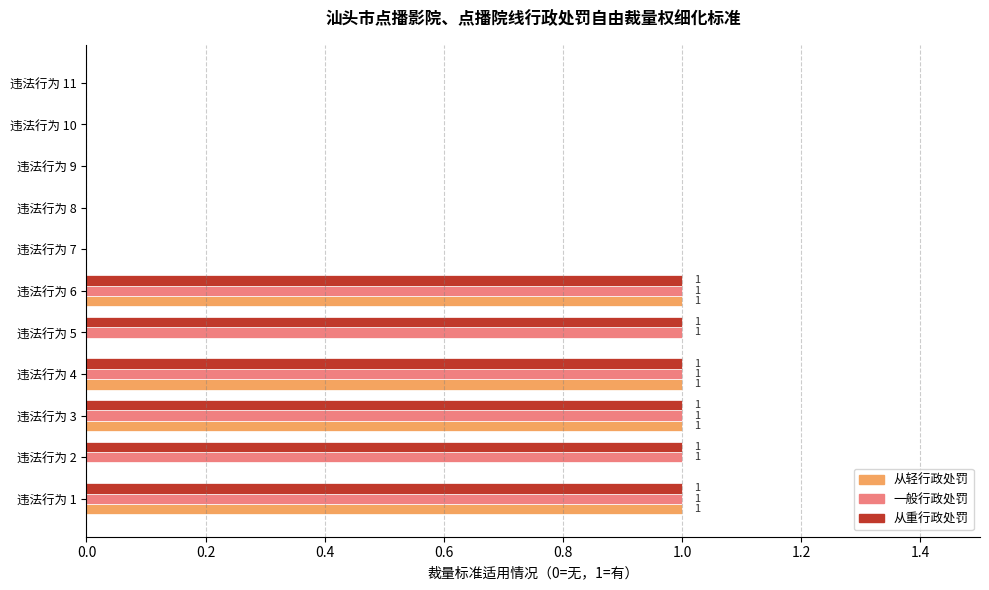

Is the value of 从轻行政处罚 at 违法行为 10 greater than the value of 从重行政处罚 at 违法行为 4?

No